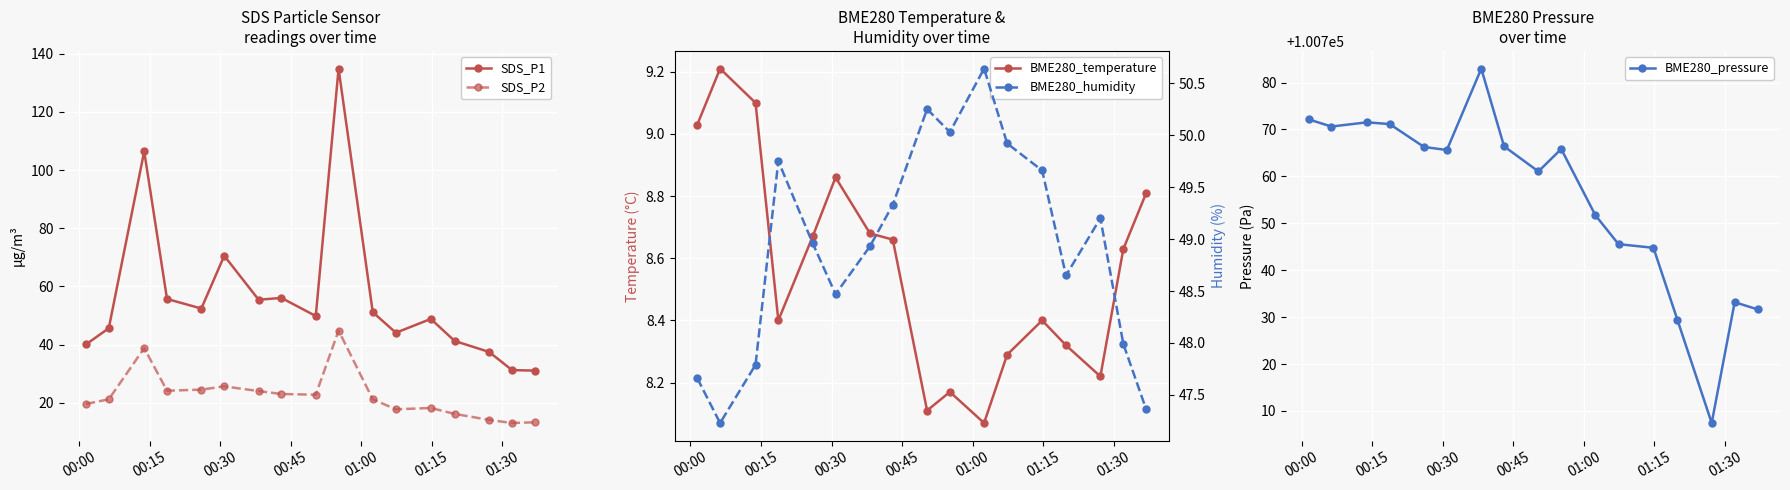

What is the value of the SDS_P2 point at the 8th from the left?

23.0